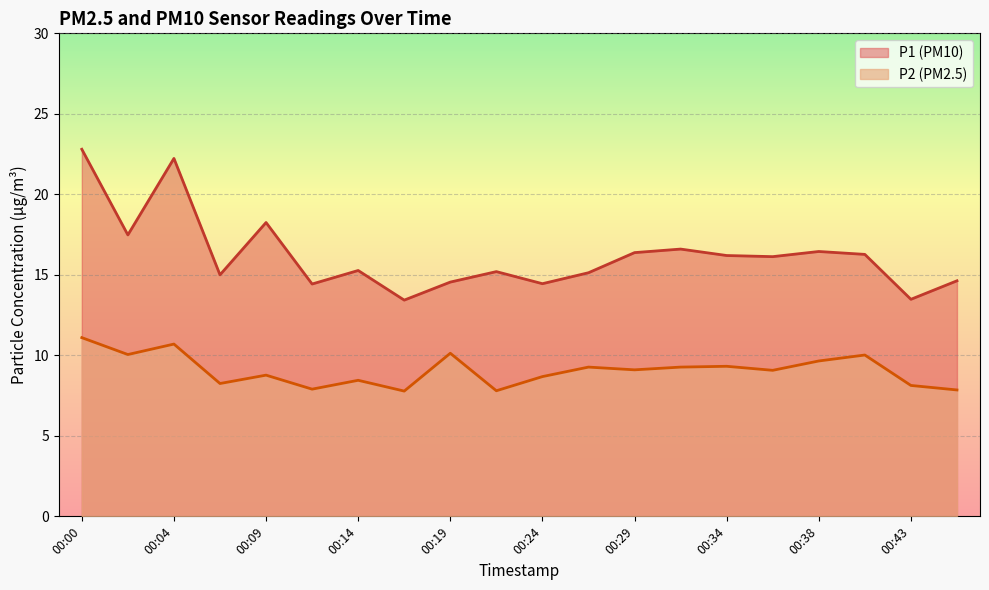

How many interior local valleys does the P1 series have?

7